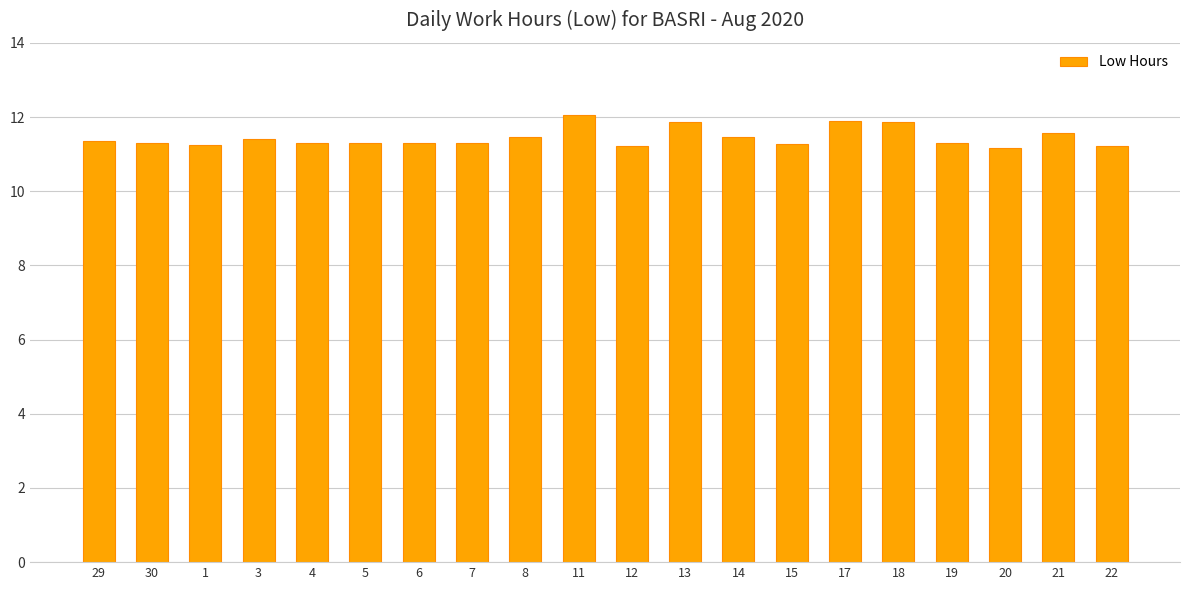

What is the difference between the second highest and second lowest values?

0.7